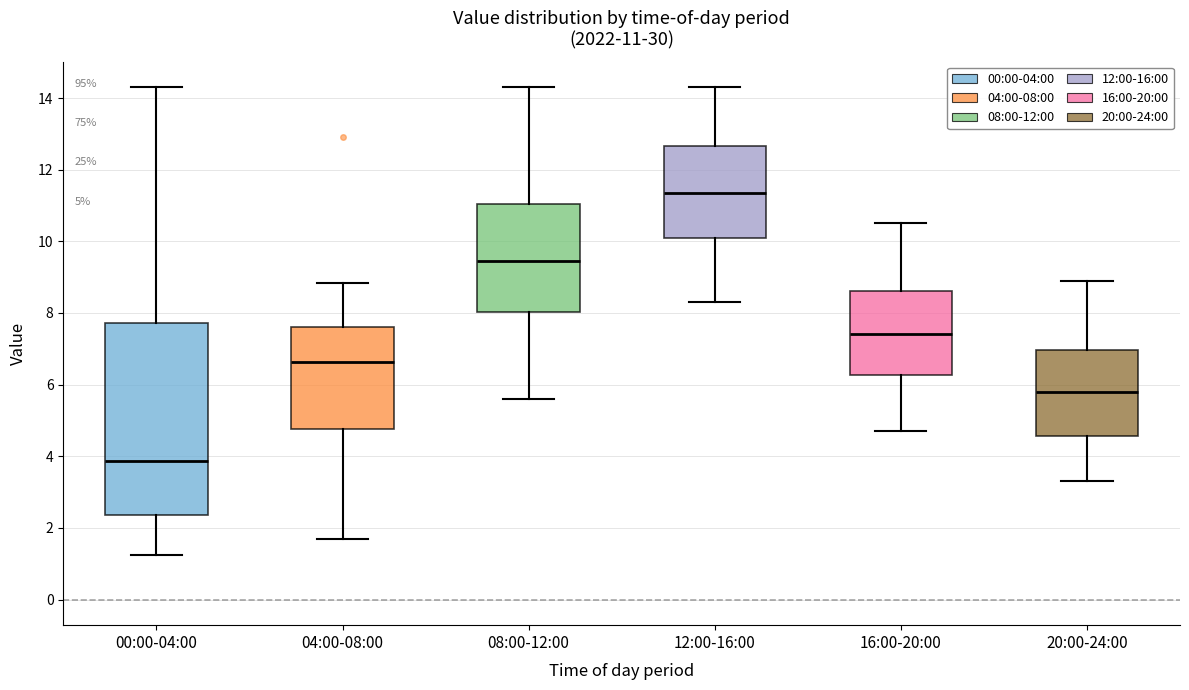

Which box's median line is the highest?

12:00-16:00